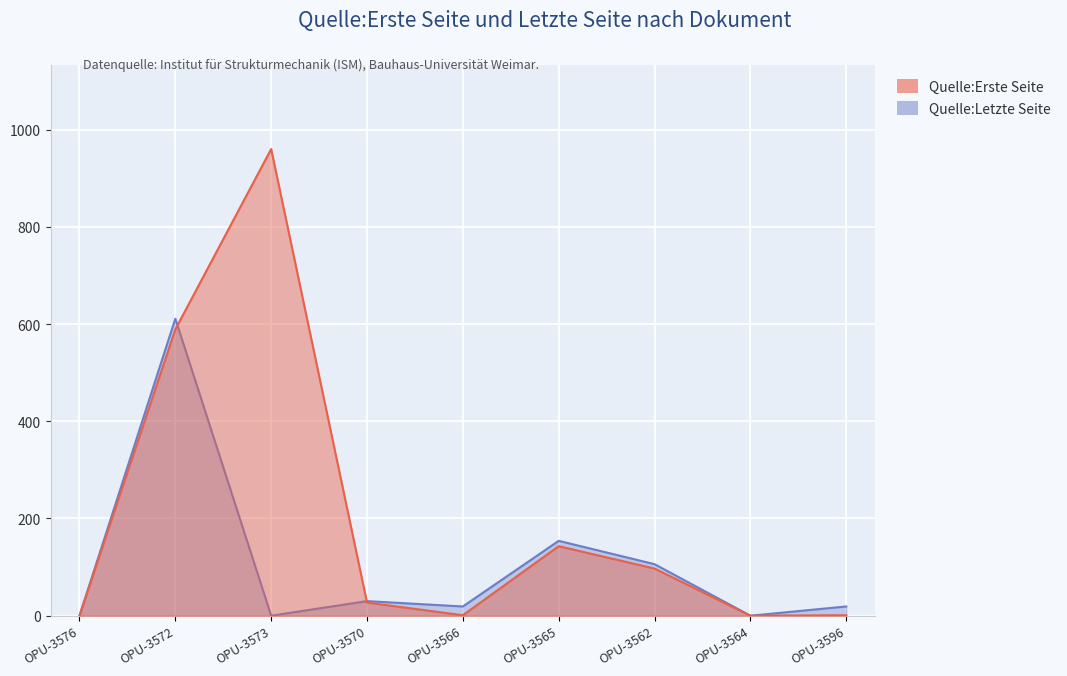

Reading left to right, what are all the values shown in this chart?

Quelle:Erste Seite: 0	589	960	27	1	143	97	0	1
Quelle:Letzte Seite: 0	611	0	30	19	154	106	0	19